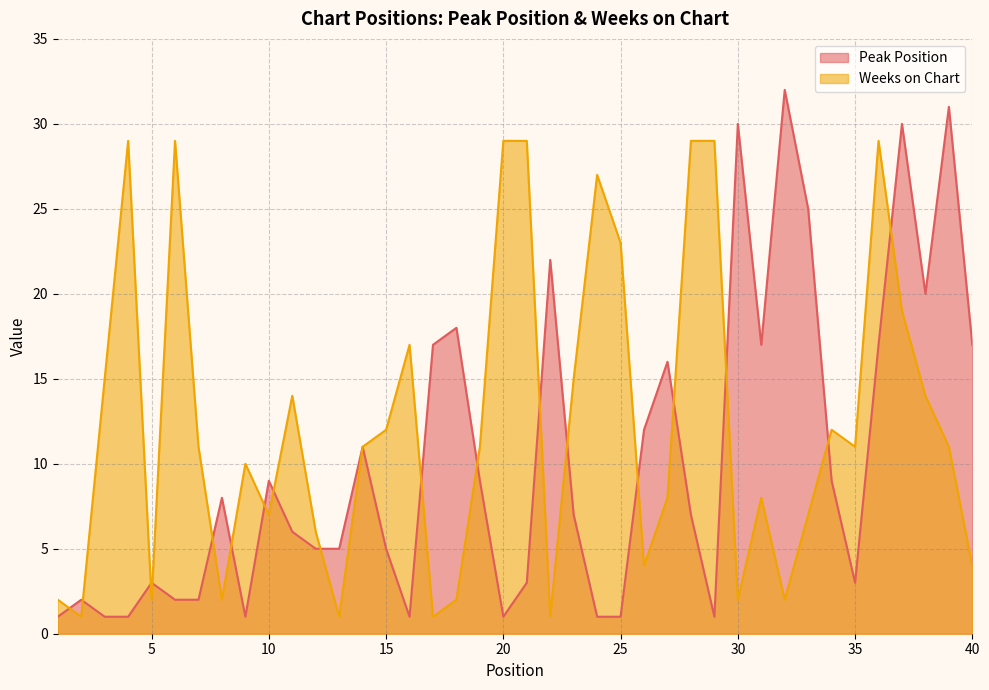

At which category is the sum across all series the highest?

37